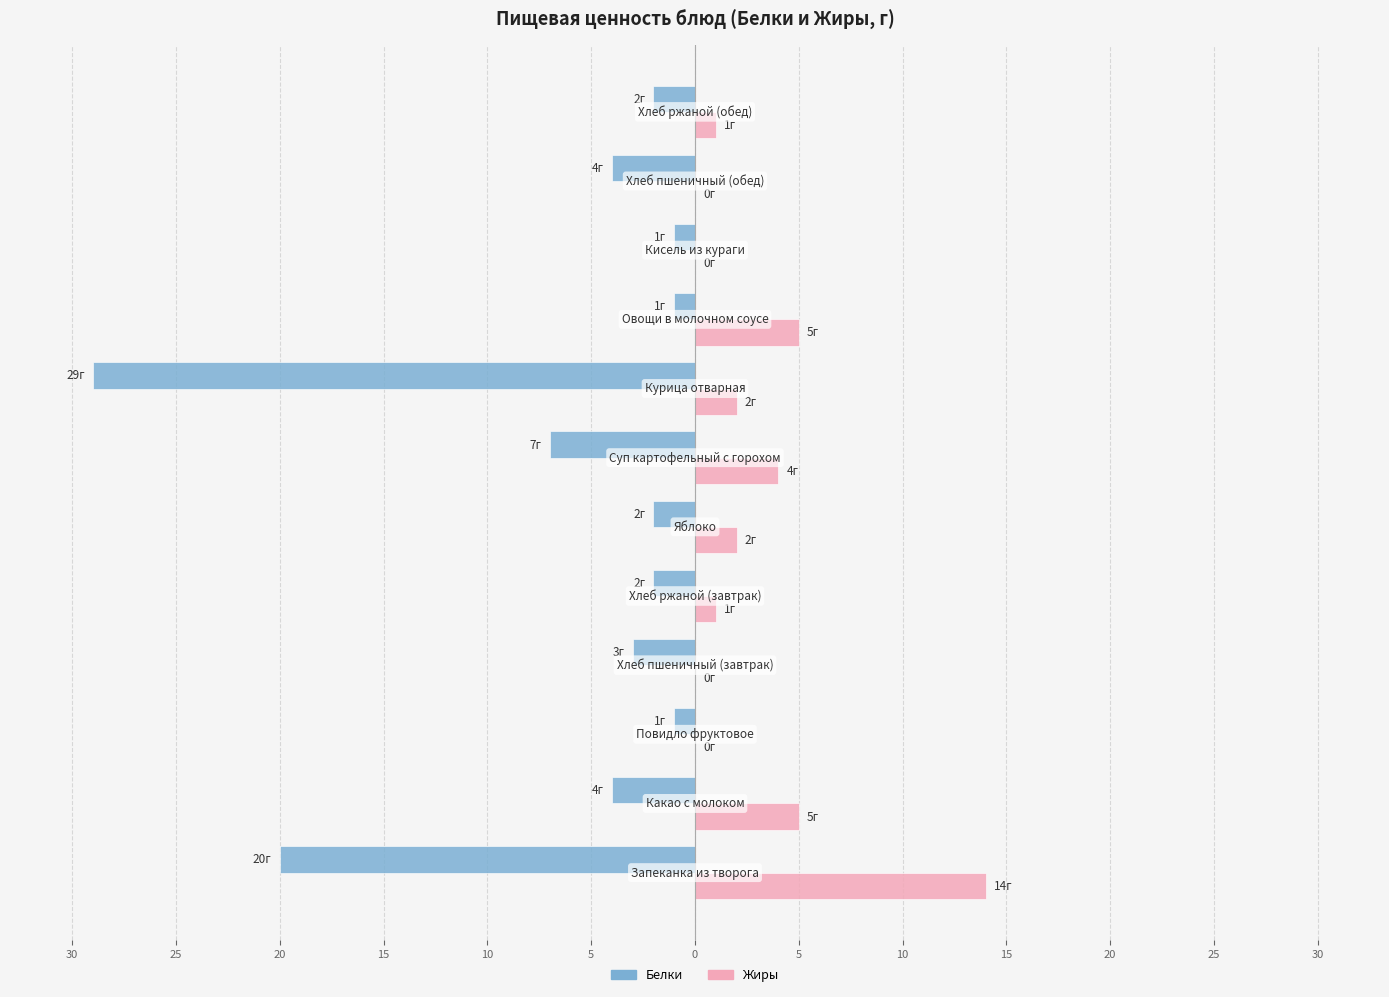

What are all the series names shown in the legend?

Белки, Жиры